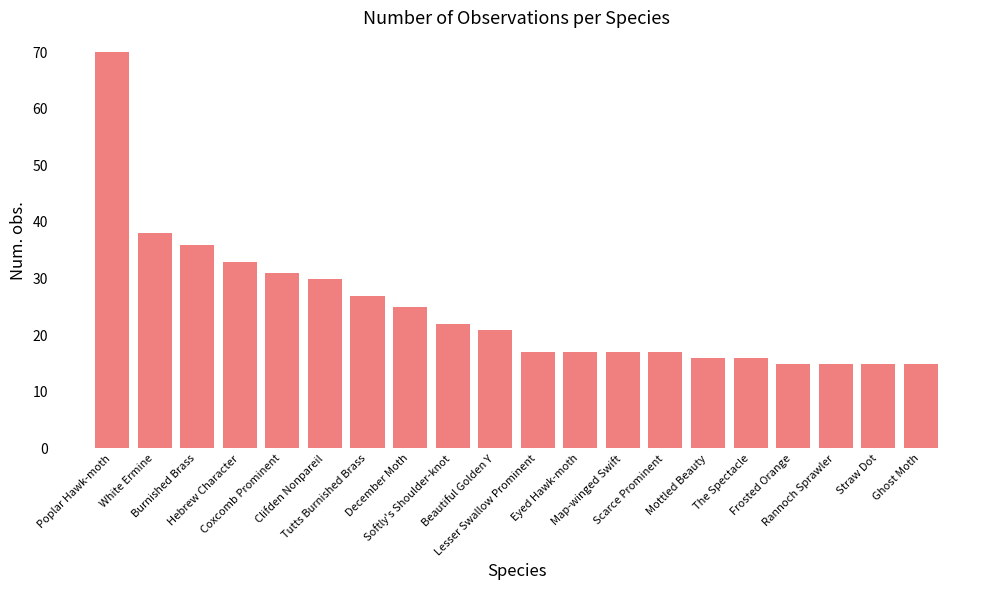

What is the smallest value displayed?

15